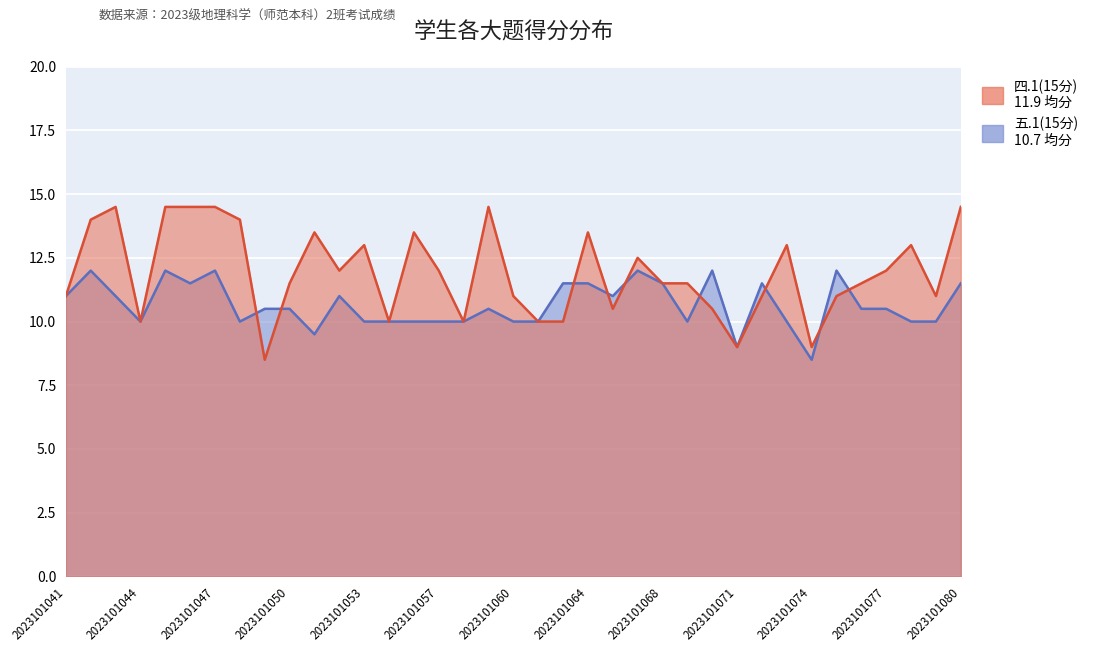

Which series changed the most between 2023101048 and 2023101056?

四.1(15分)